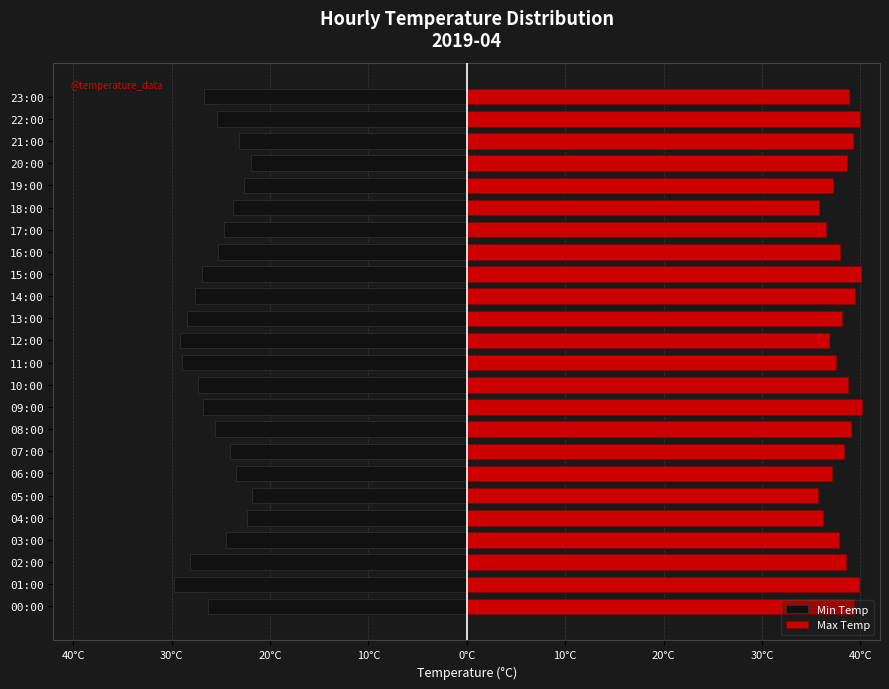

How many data points in Max Temp are less than 38?

10